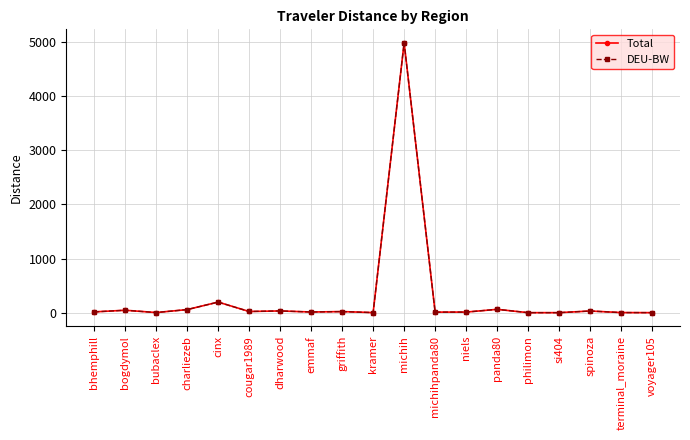

At which label does Total reach its peak?

michih